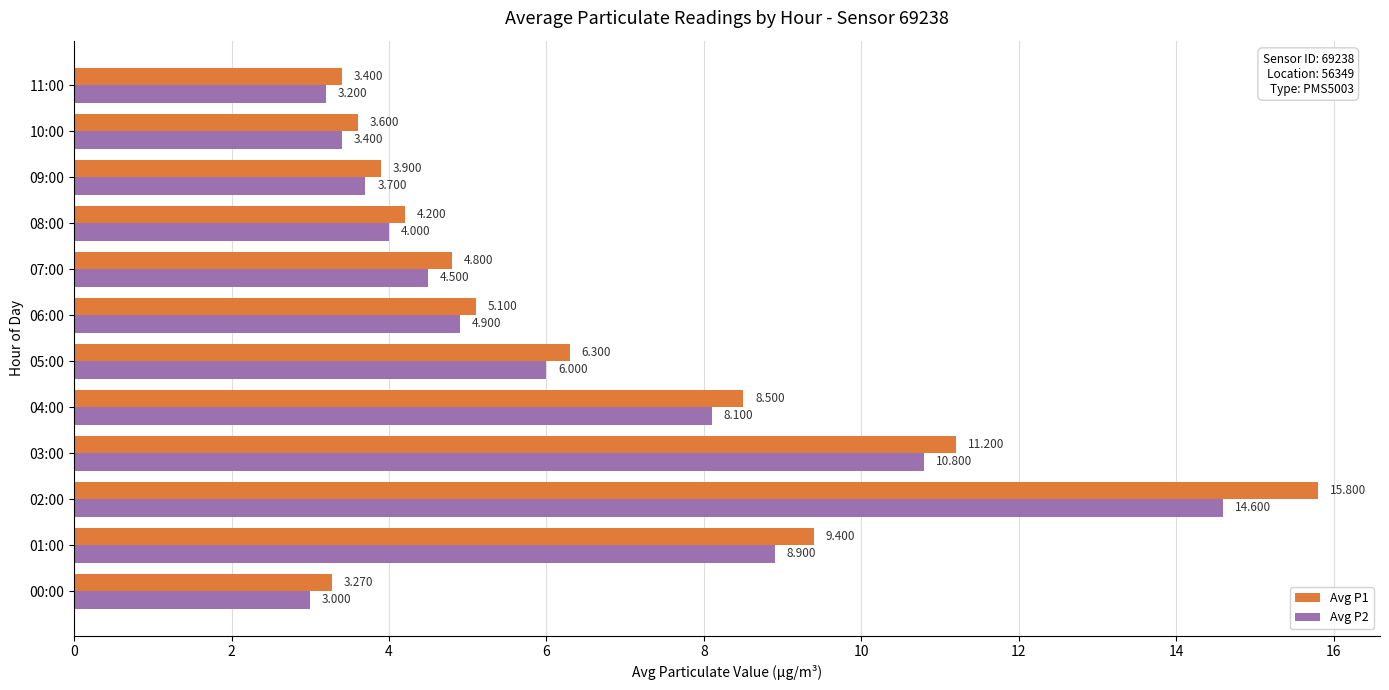

Is the value of Avg P1 at 07:00 greater than the value of Avg P2 at 02:00?

No